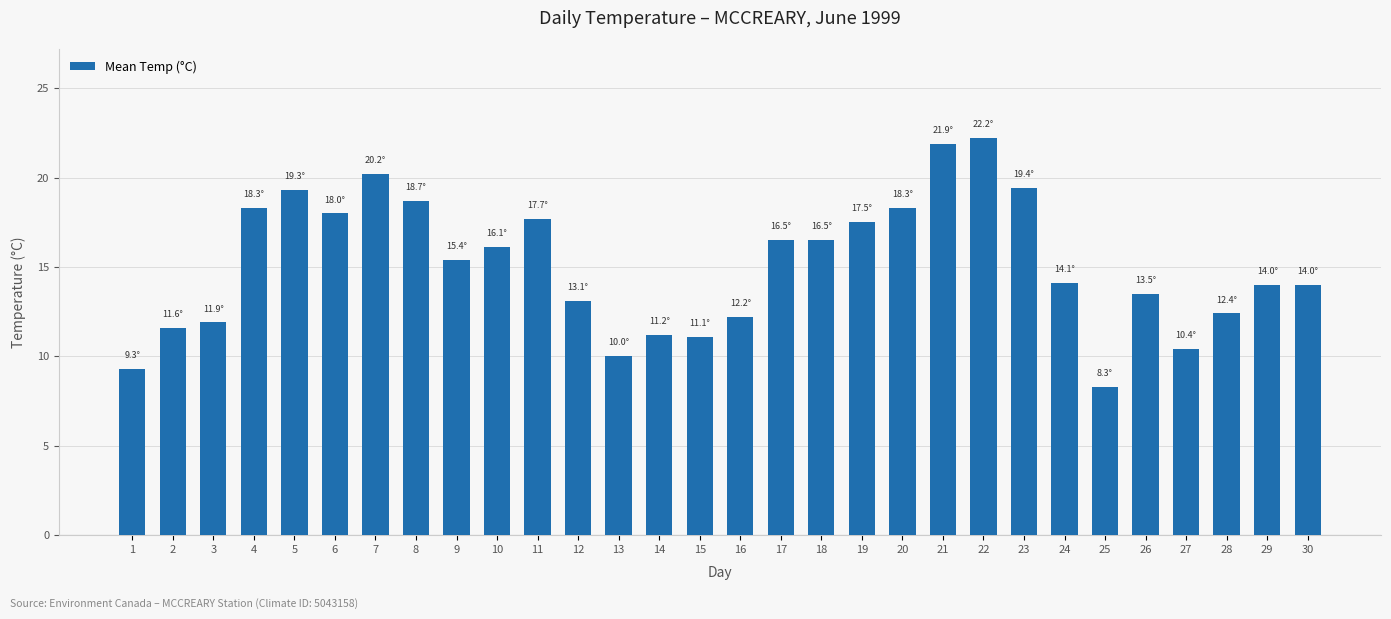

What is the change in value from 15 to 24?

+3.0